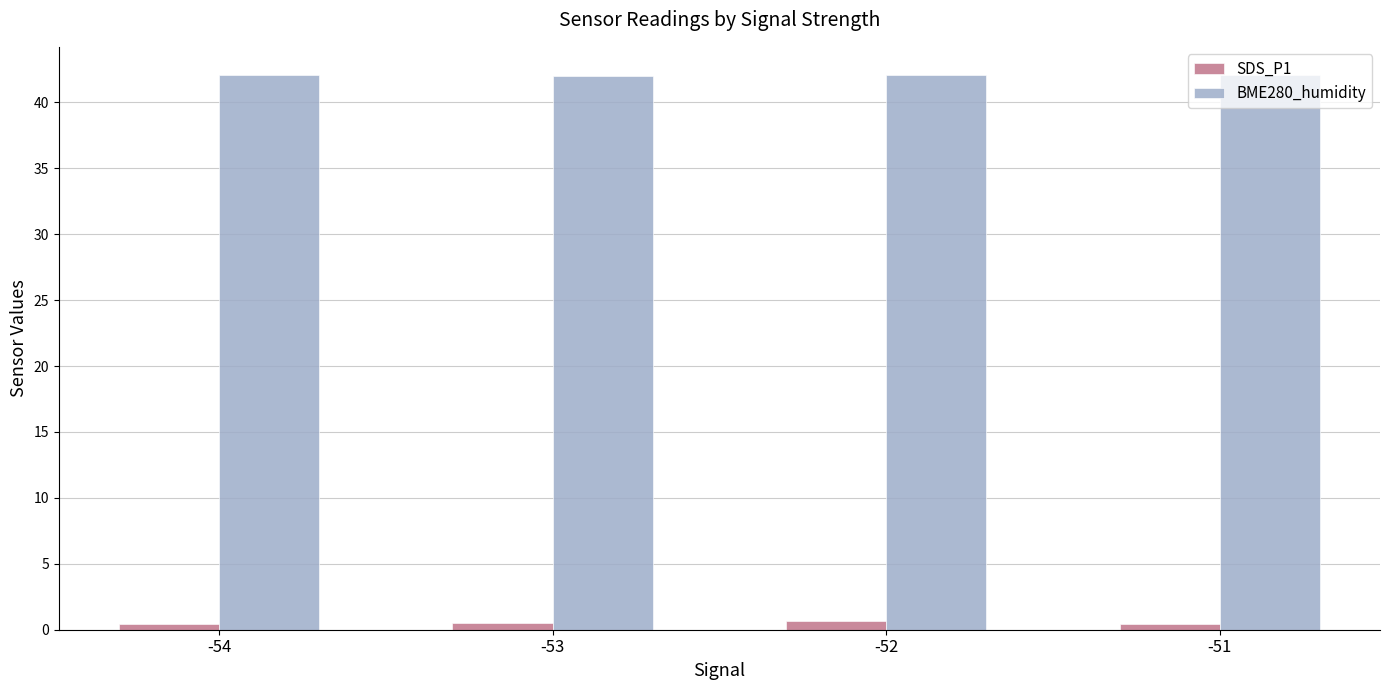

How many data points does each series have?

4